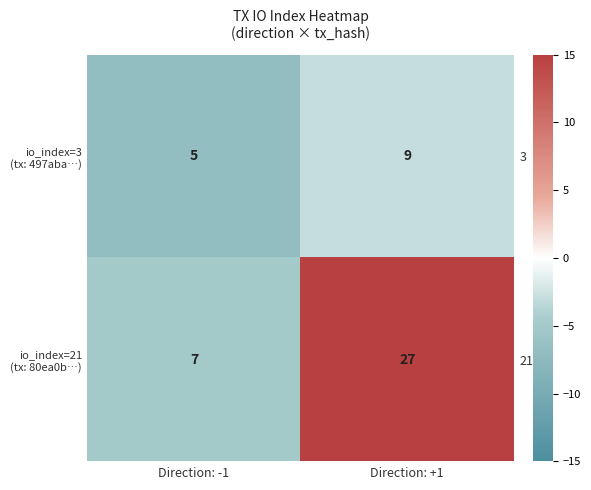

At which category is the sum across all series the highest?

Direction: +1